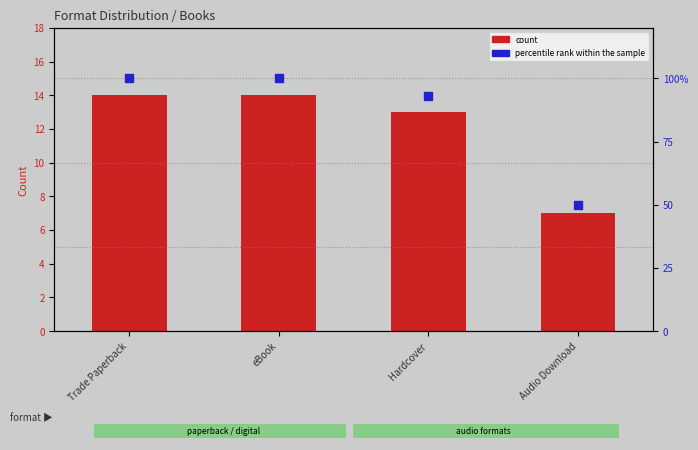

What is the total value across all series at Trade Paperback?

114.0